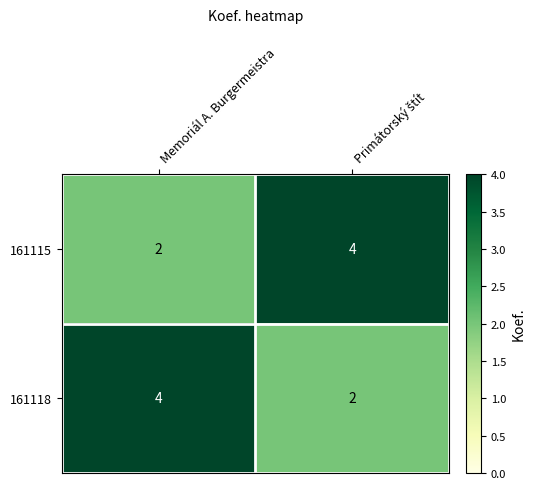

What is the sum of all 161115 values?

6